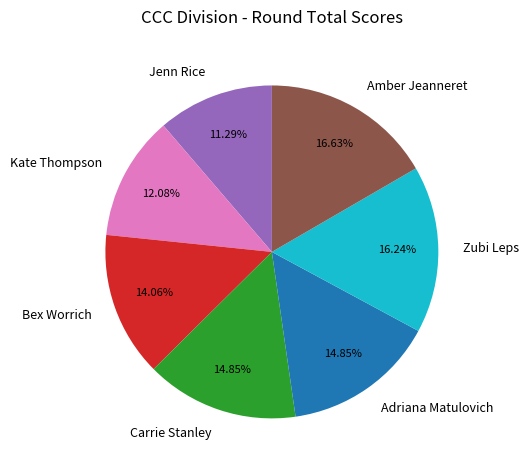

Is there any slice that represents more than half of the pie?

No